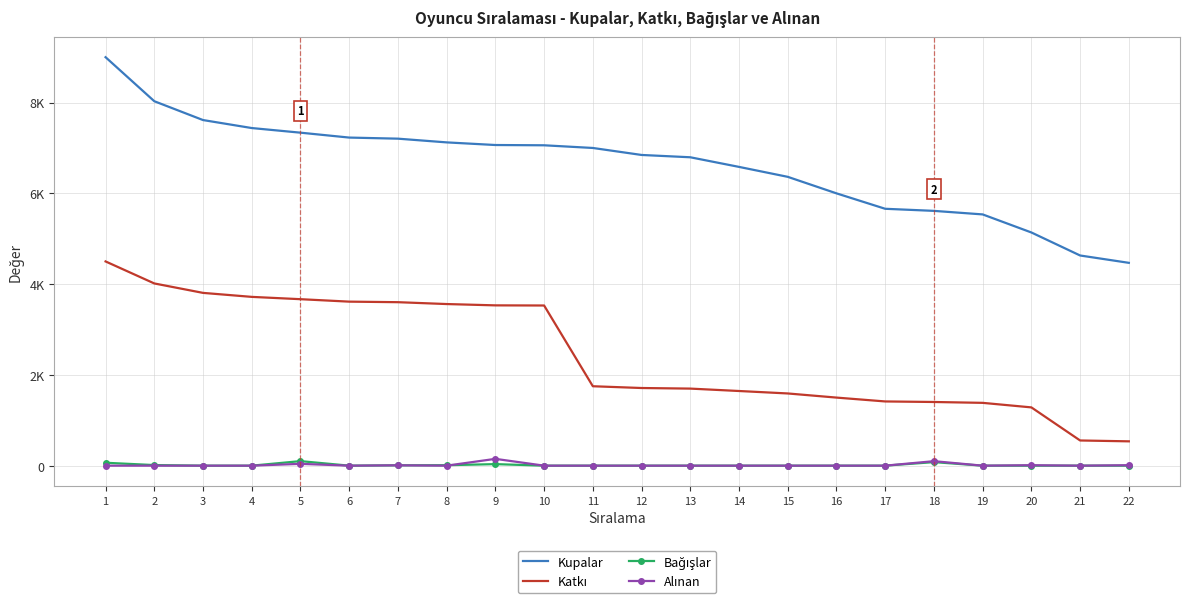

How many lines are shown in the chart?

4